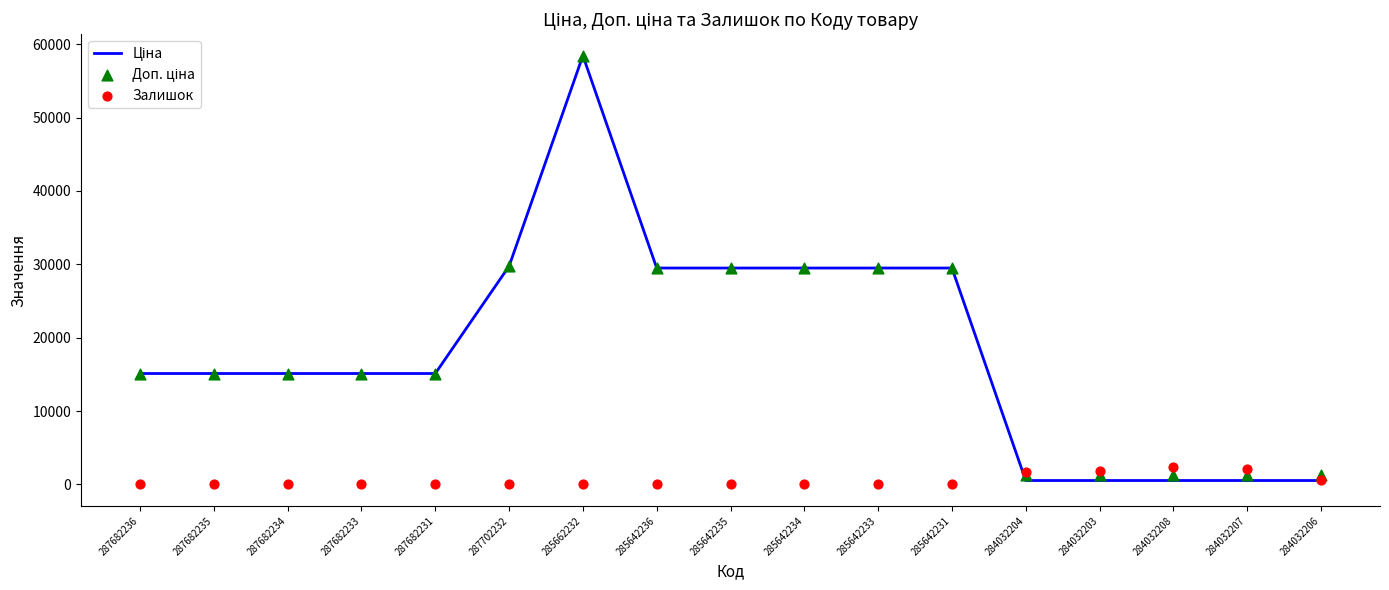

What are all the series names shown in the legend?

Ціна, Доп. ціна, Залишок